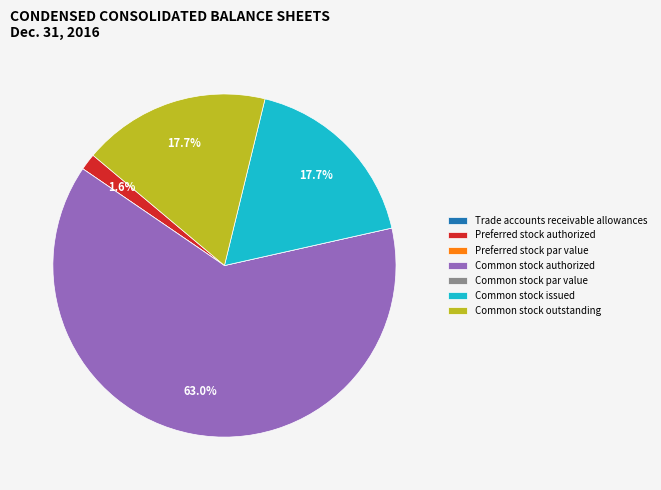

Which slice is the largest?

Common stock authorized